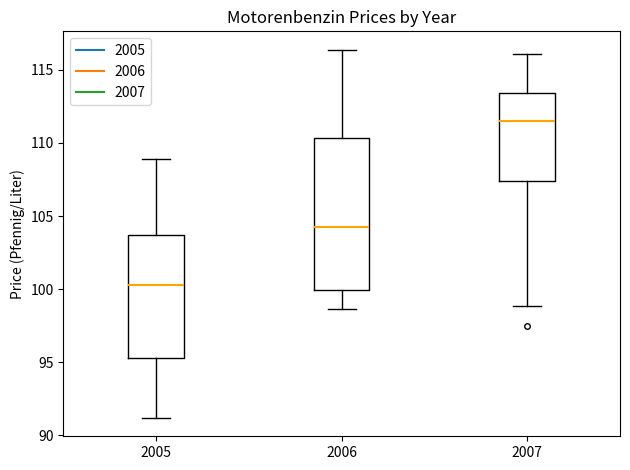

Where is the lower edge of the box at x = 2007 on the y-axis? The values are not printed on the chart, so give them approximately, as read against the axis.

107.5